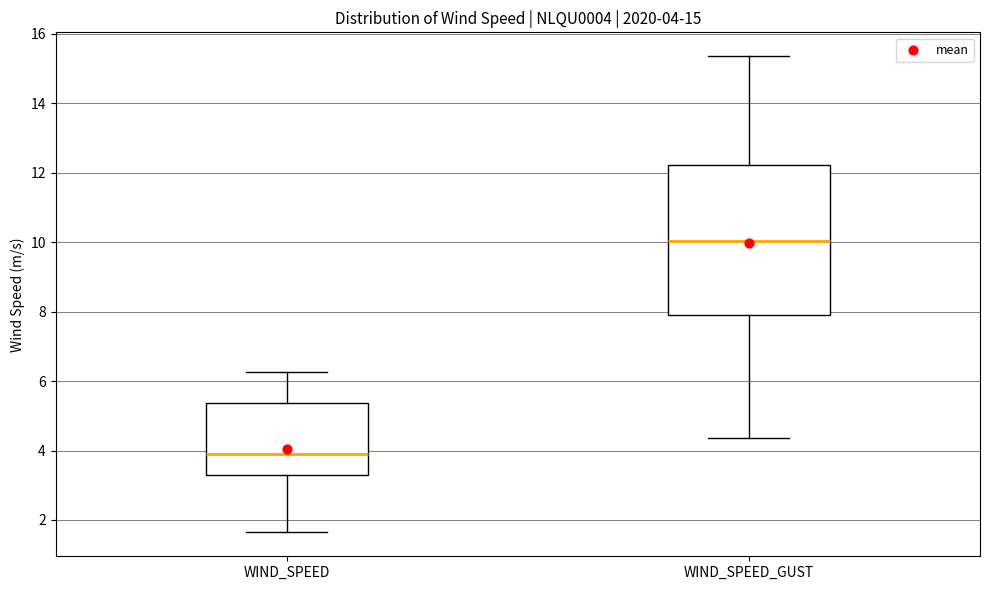

Which box has the lowest median line?

WIND_SPEED